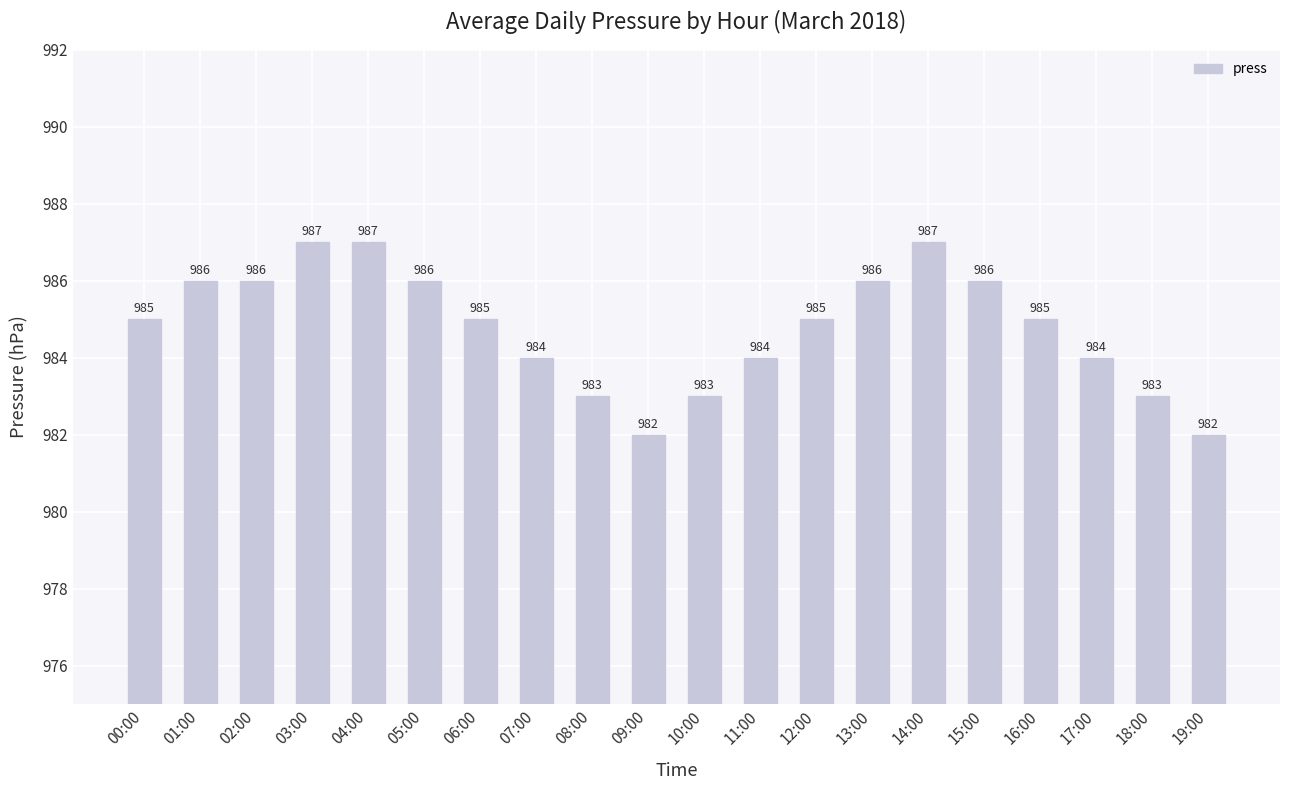

Does the chart contain any negative values?

No